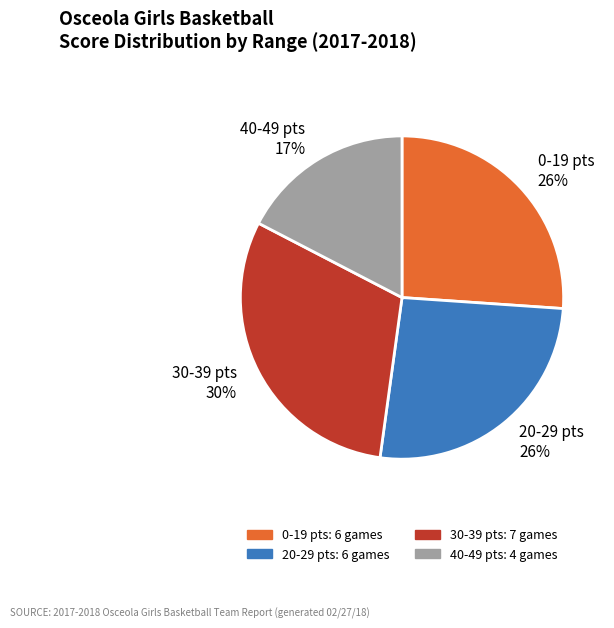

To the nearest percent, what percentage of the pie is 30-39 pts 30%?

30%